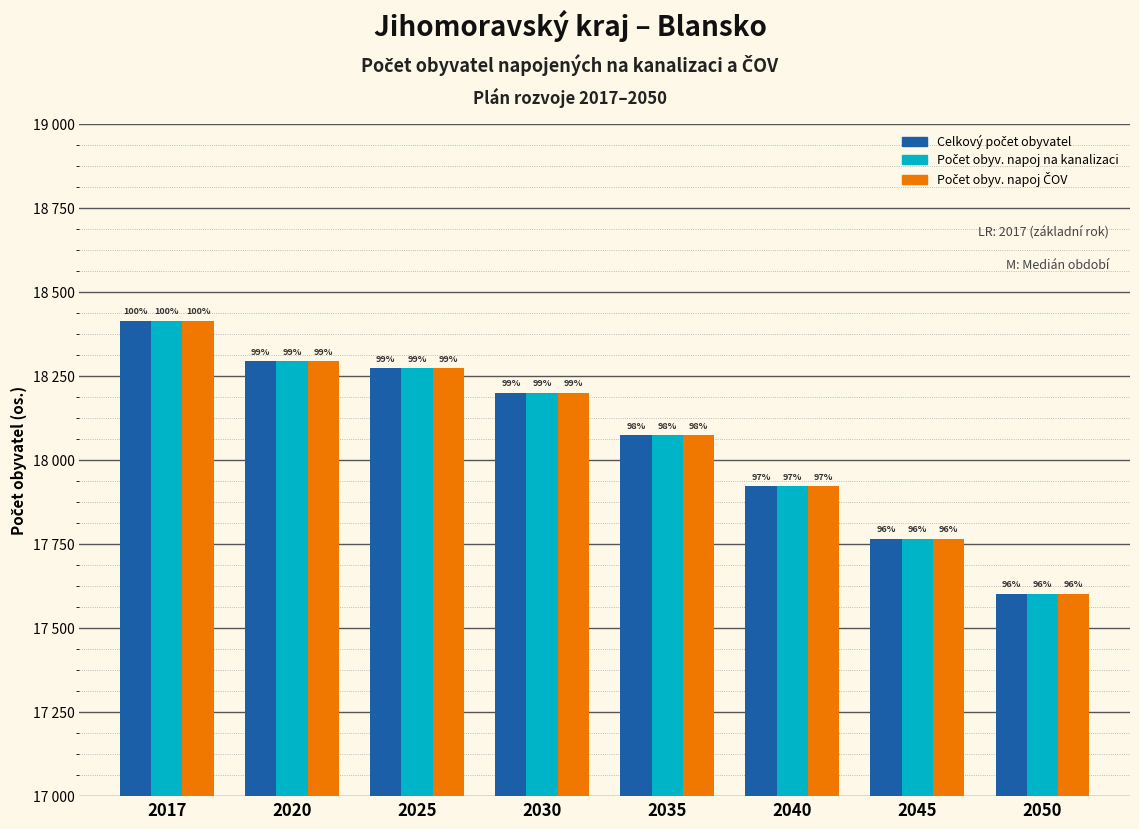

What is the average value of the Počet obyv. napoj na kanalizaci series?

18068